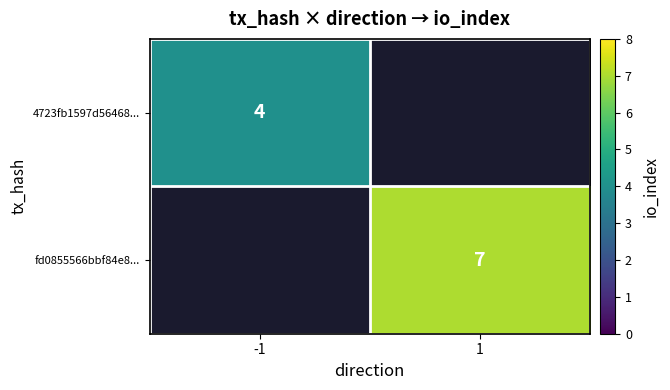

Is it true that 4723fb1597d56468... equals 7 at -1?

False